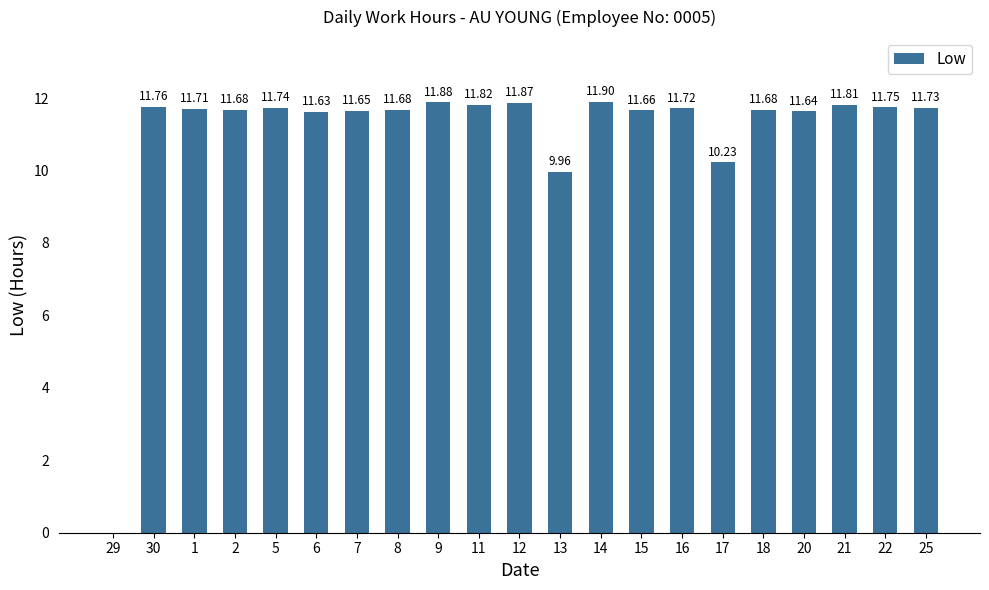

What is the ratio of the value at 22 to the value at 7?

1.0